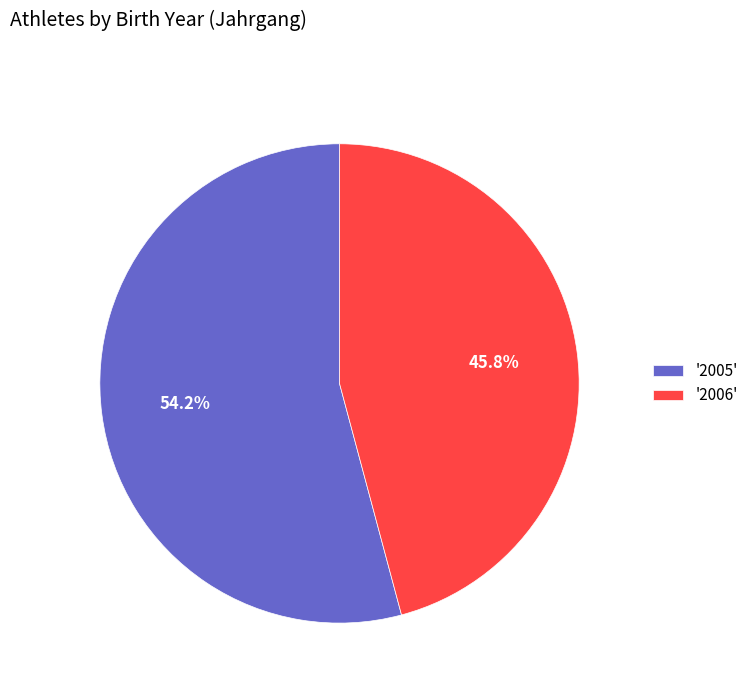

Rank the categories by value from highest to lowest.

'2005', '2006'